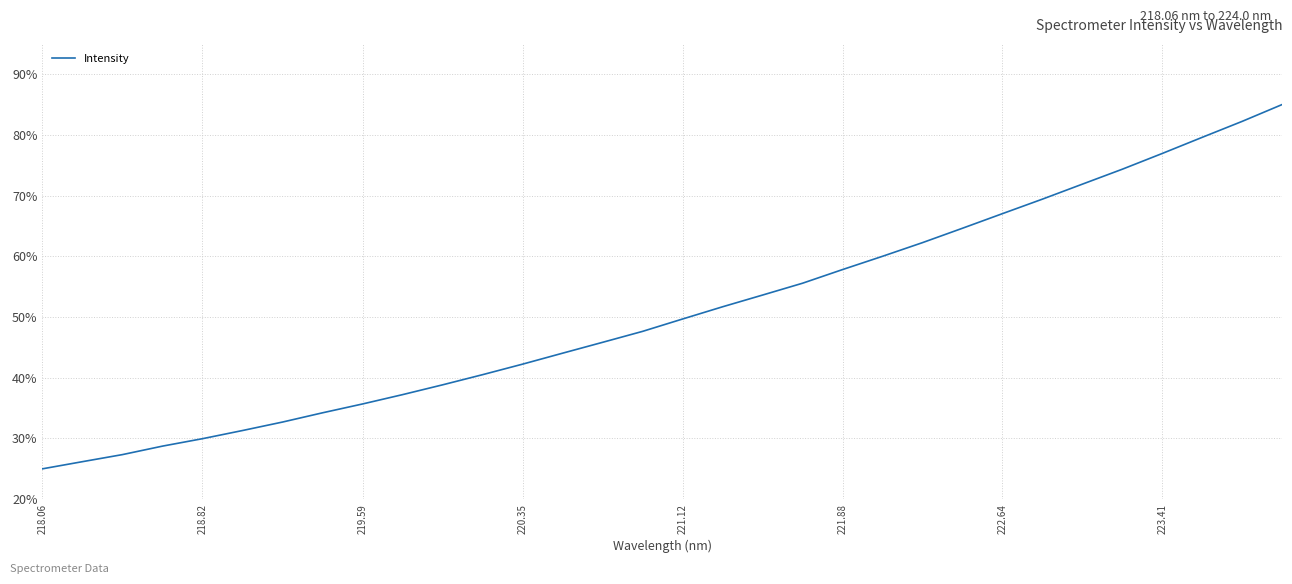

Reading left to right, list all the values displayed in this chart.

25.0	26.2	27.3	28.7	30.0	31.3	32.7	34.2	35.7	37.2	38.8	40.5	42.2	44.1	45.8	47.6	49.7	51.7	53.6	55.6	57.8	60.0	62.3	64.6	67.0	69.4	71.9	74.4	76.9	79.6	82.2	85.0